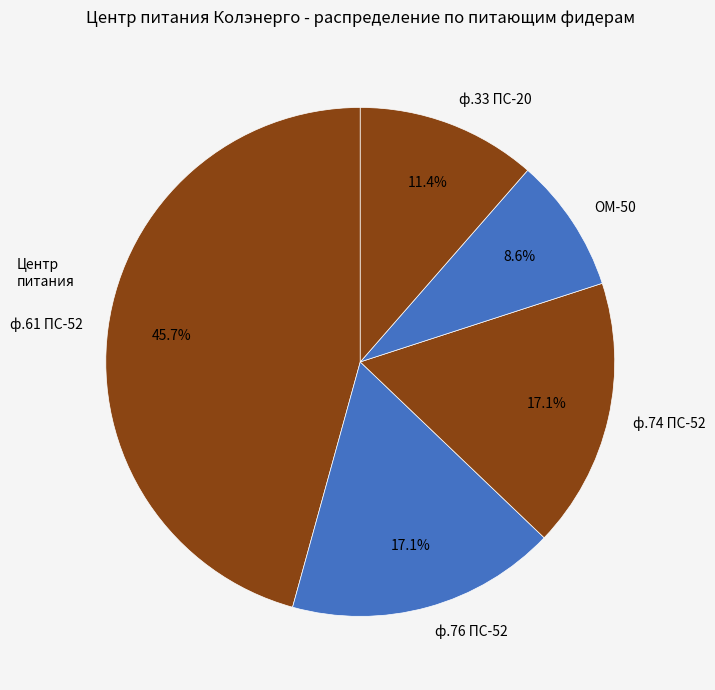

True or false: ф.33 ПС-20 accounts for 24% of the total.

False